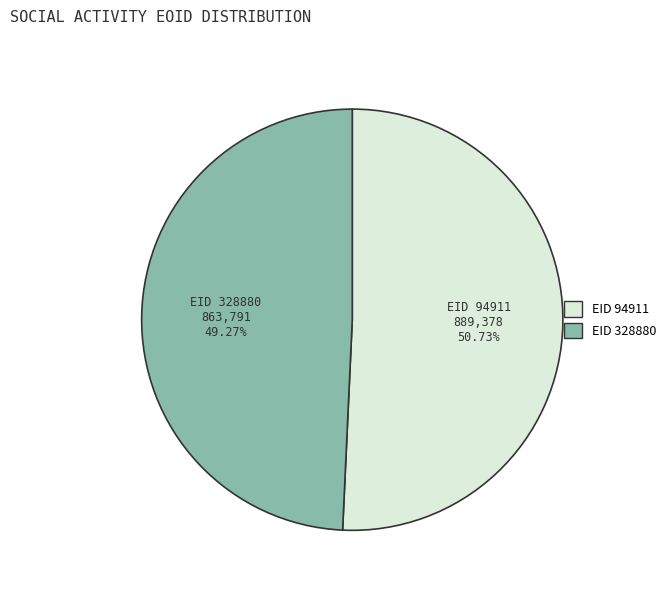

Is there a majority slice in this chart?

Yes